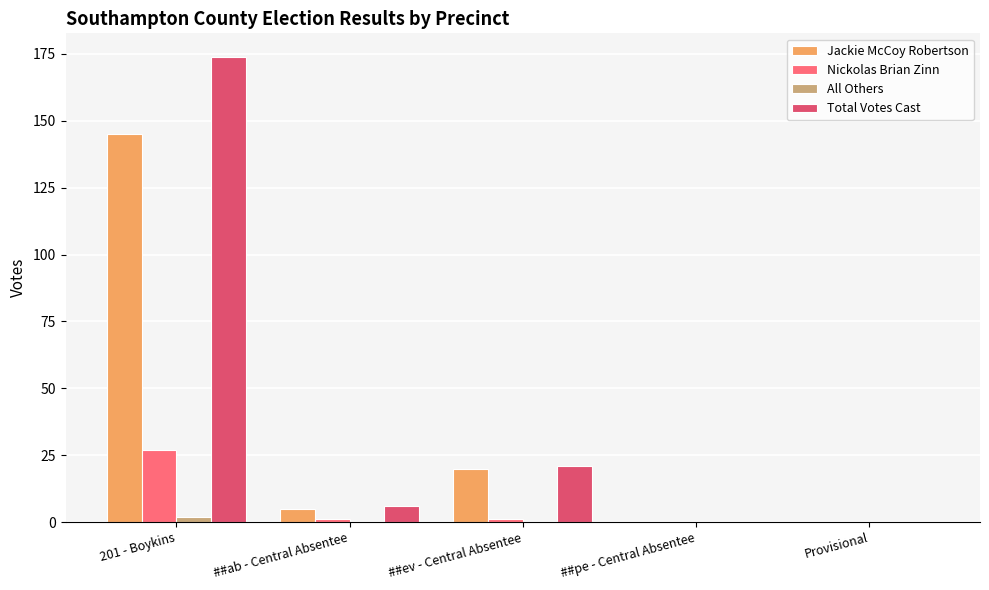

What are all the series names shown in the legend?

Jackie McCoy Robertson, Nickolas Brian Zinn, All Others, Total Votes Cast